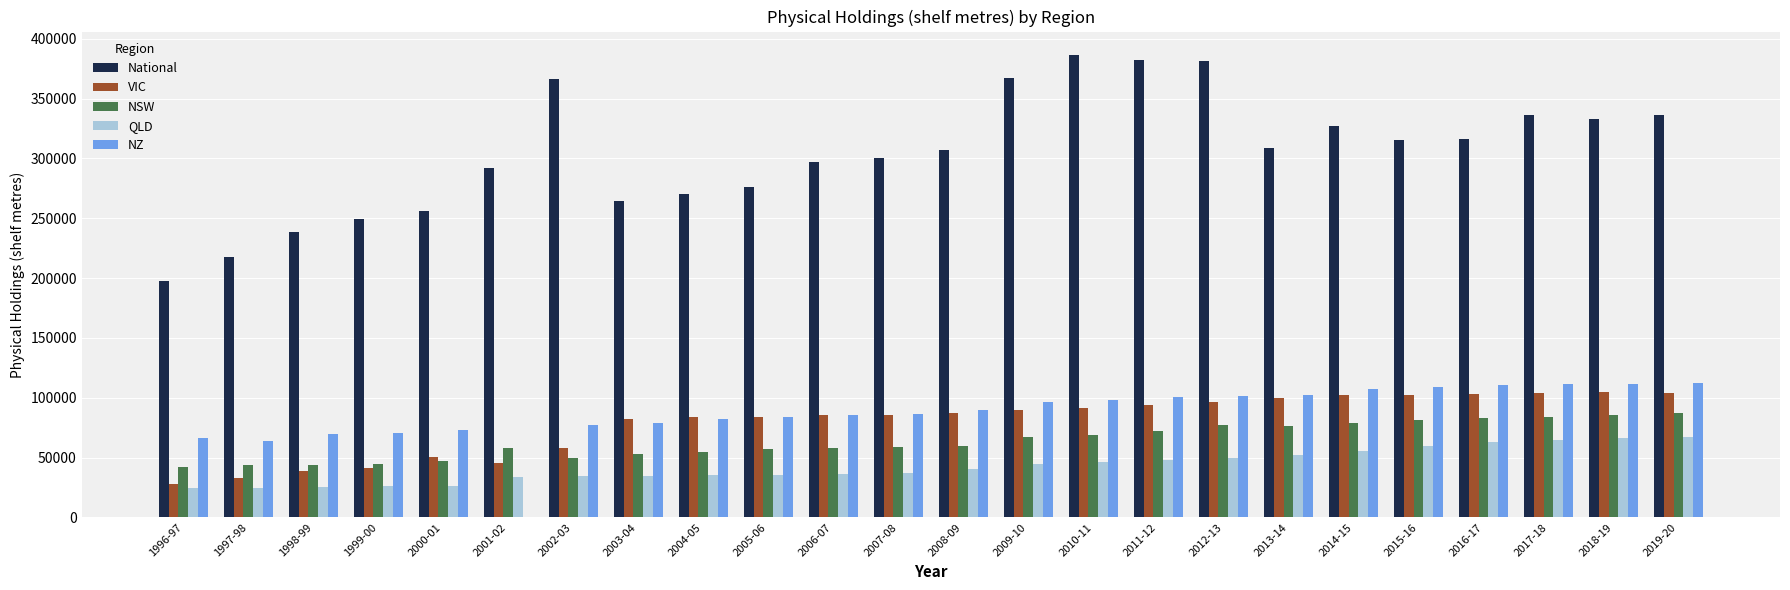

The value of VIC at 2016-17 is 103131.0. True or false?

True